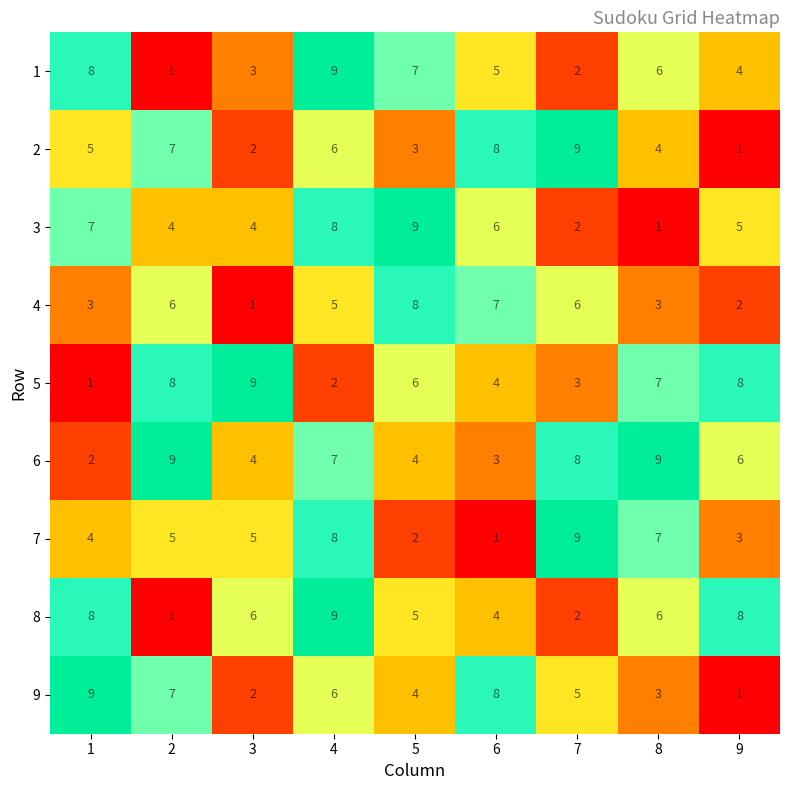

At which label does 4 reach its peak?

5